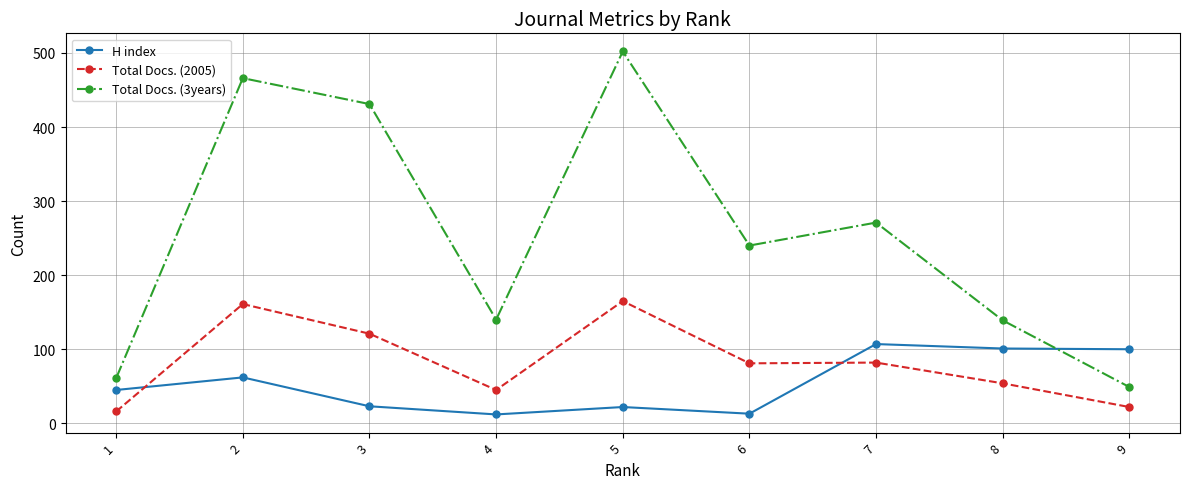

At which label is H index closest to 59?

2